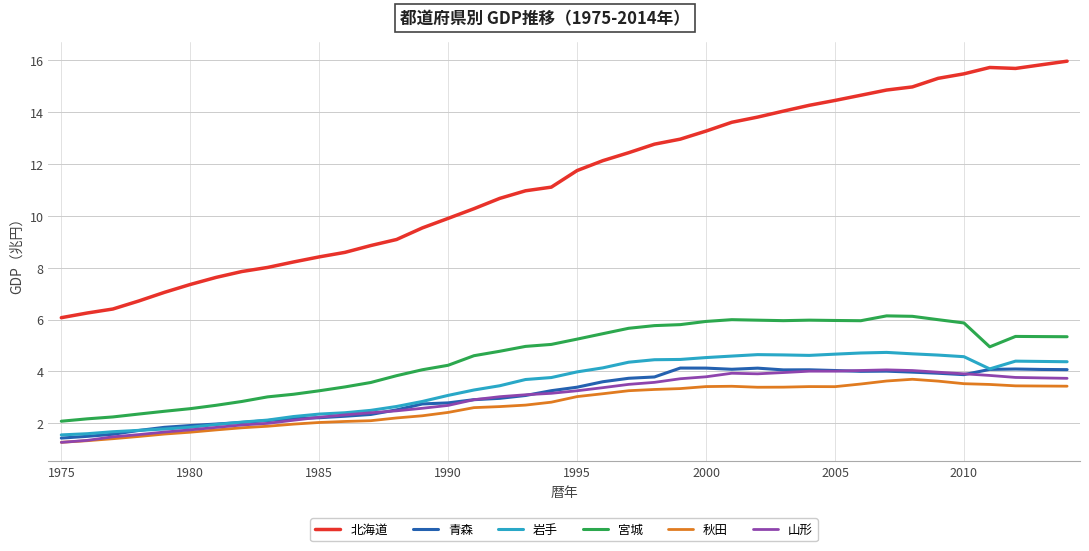

Which series has the largest total across all categories?

北海道